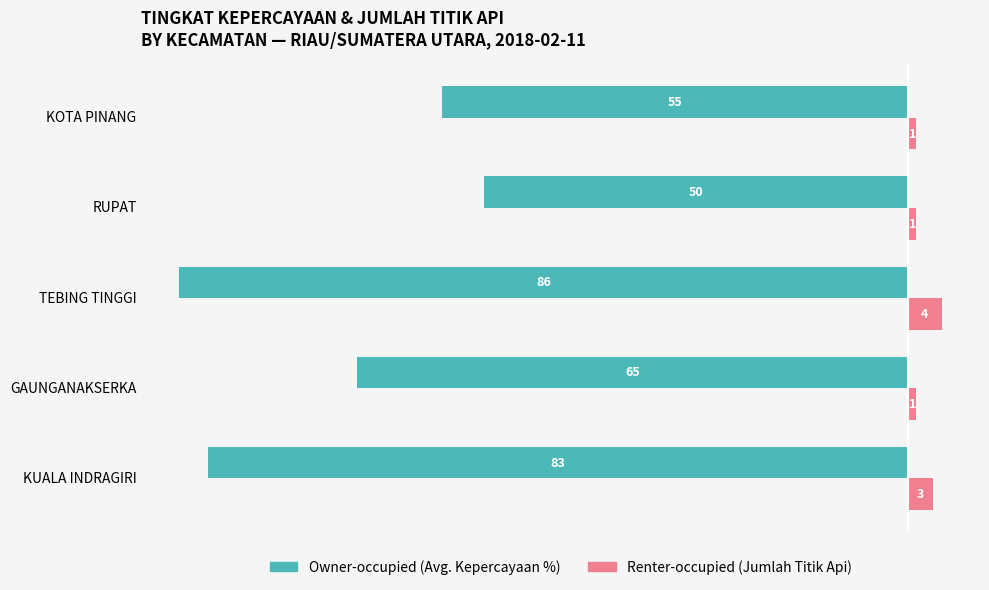

Which label corresponds to the smallest value in the chart?

TEBING TINGGI